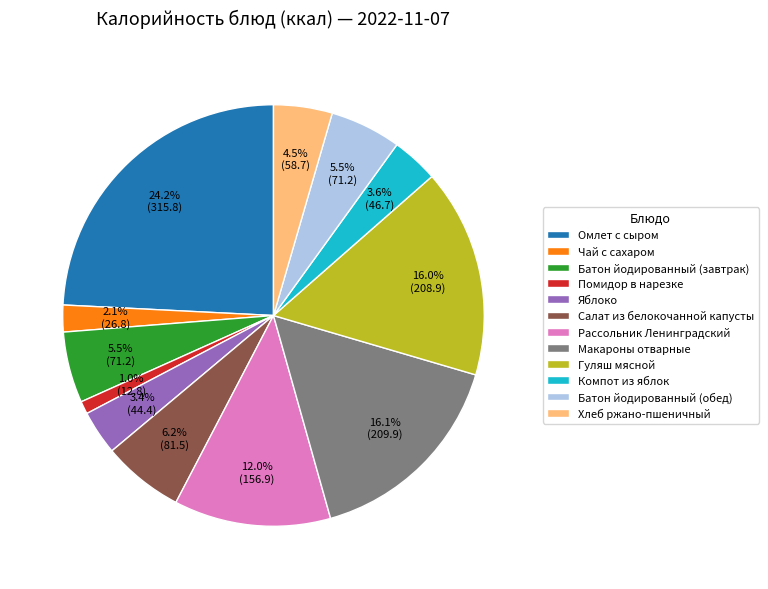

Which slice is the smallest?

Помидор в нарезке